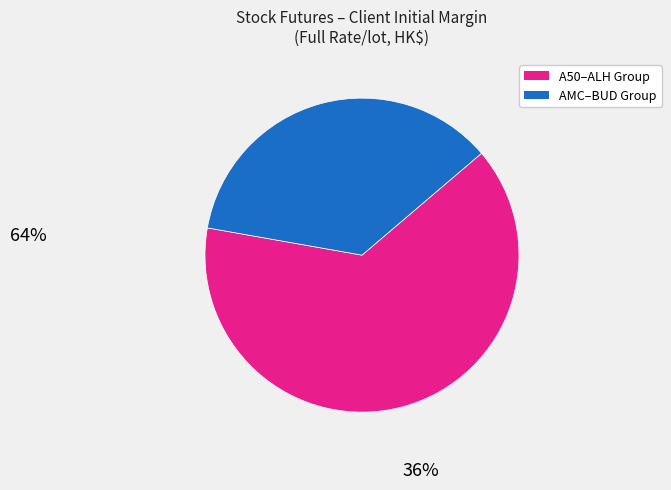

Is there any slice that represents more than half of the pie?

Yes